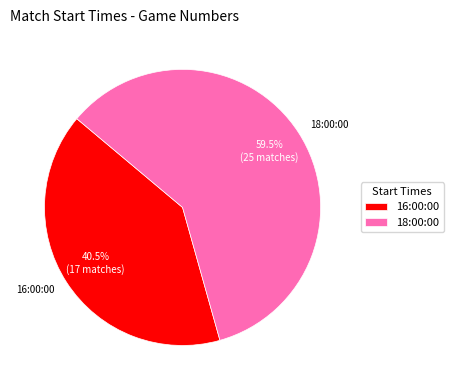

Which slice is the largest?

18:00:00